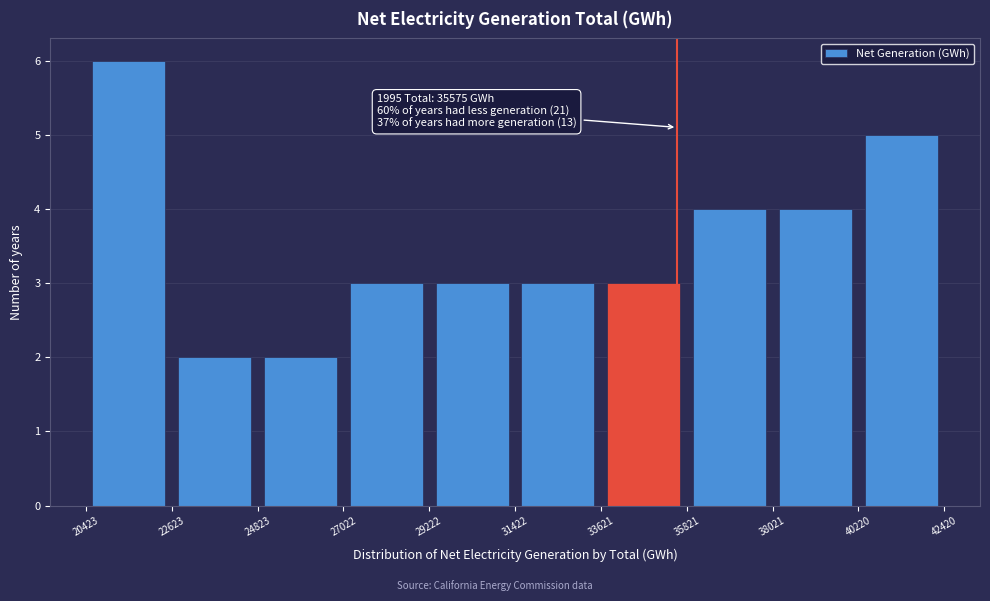

Which range on the x-axis has the tallest bar?

20423 to 22623